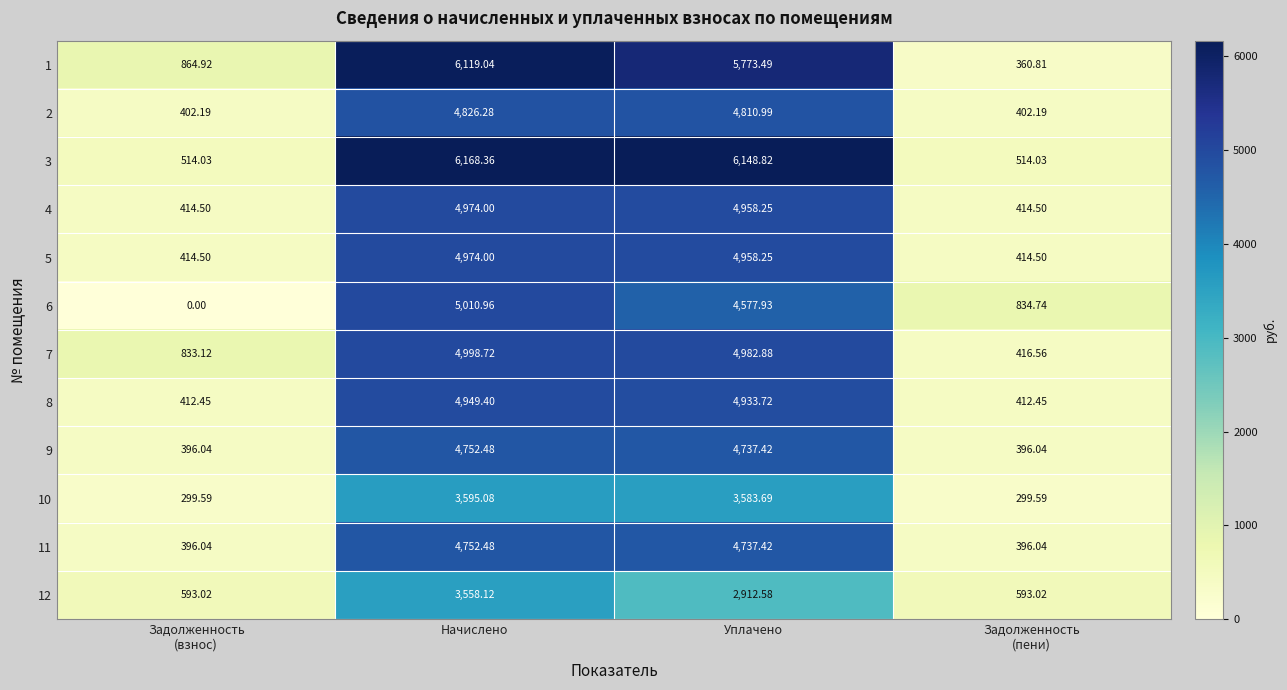

At which label does 6 reach its peak?

Начислено